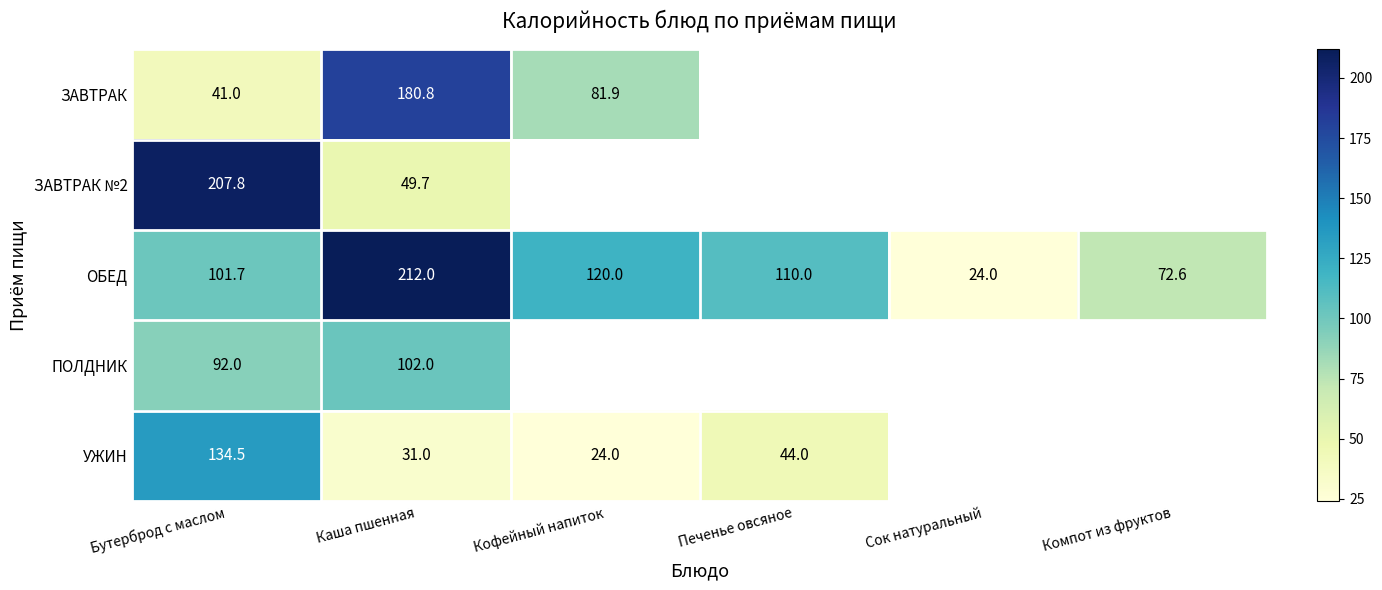

Is it true that ОБЕД equals 72.6 at Компот из фруктов?

True